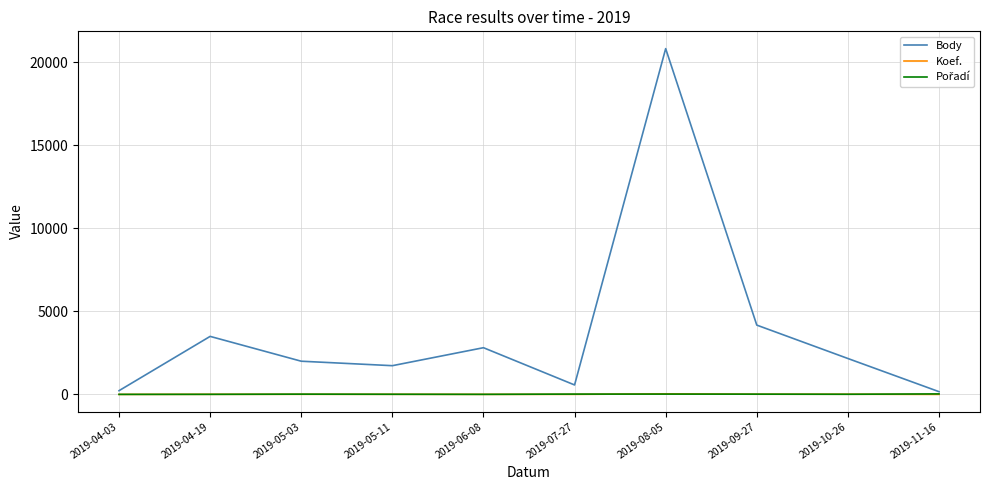

What is the highest value of the Body series?

20812